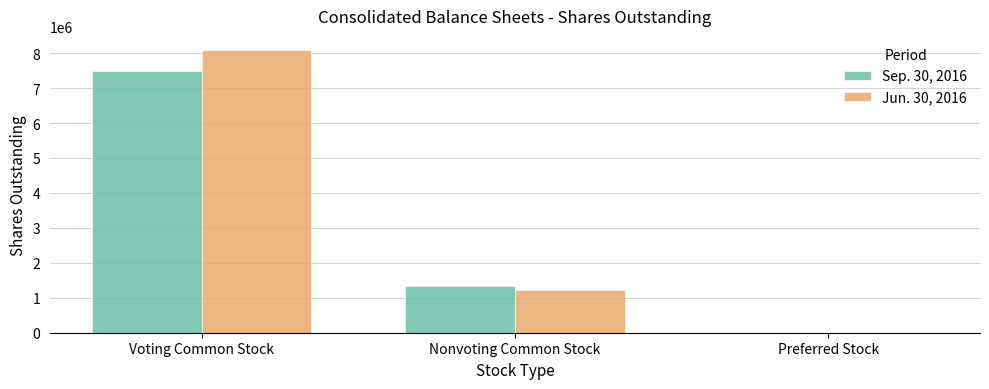

What is the total value across all series at Voting Common Stock?

15577342